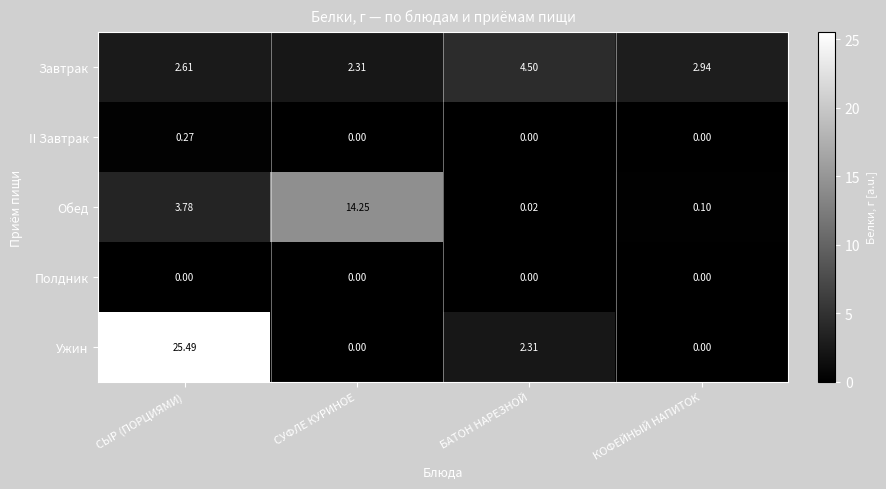

Which category has the lowest value in the Обед series?

БАТОН НАРЕЗНОЙ